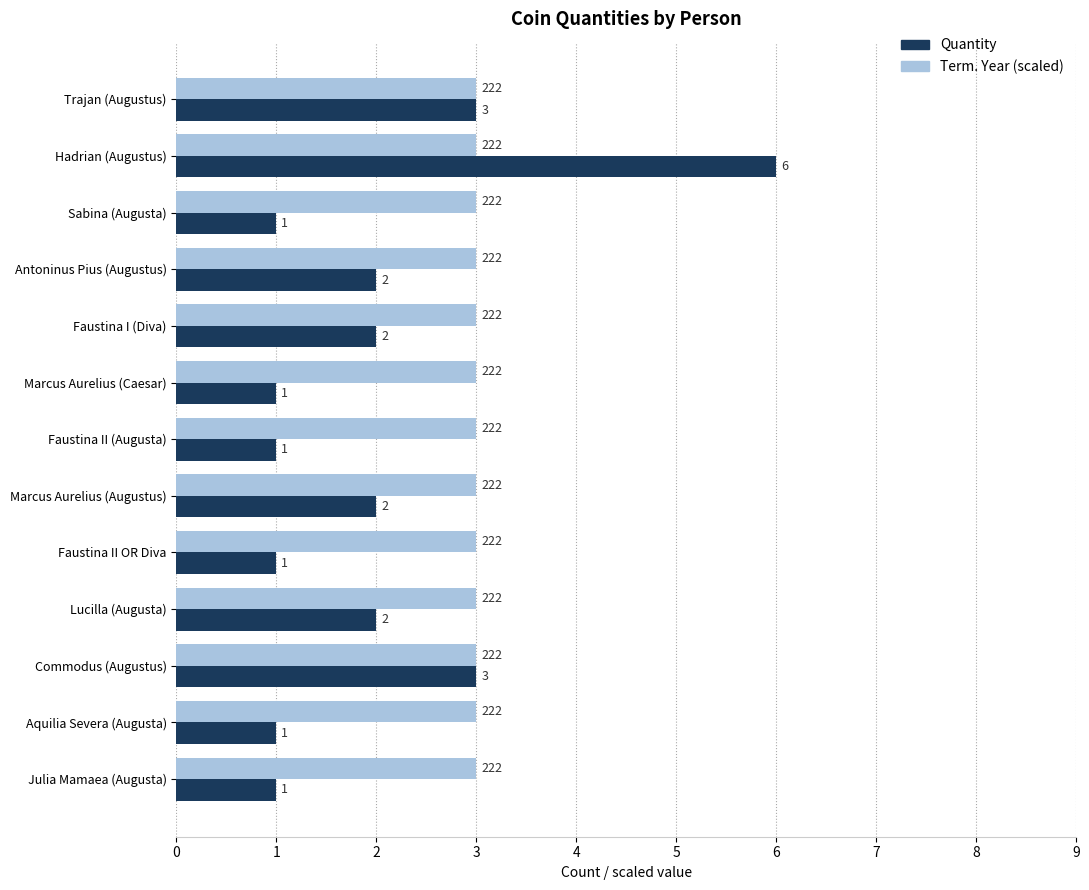

Is it true that Quantity equals 1 at Trajan (Augustus)?

False